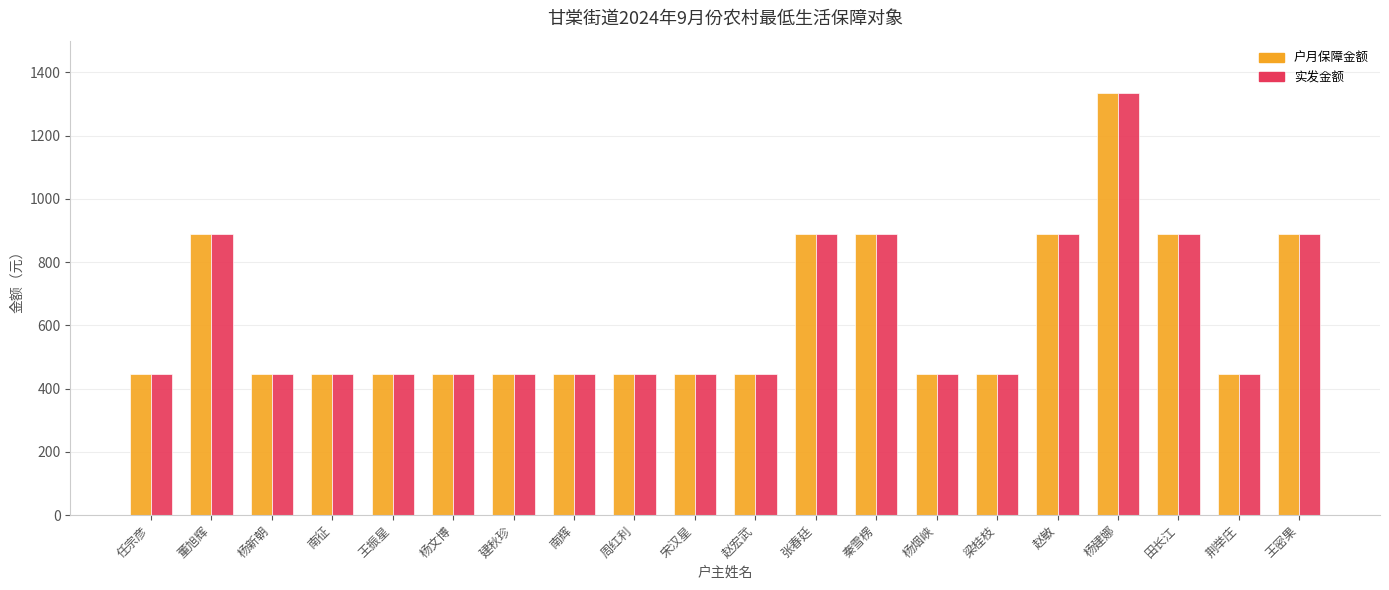

The 实发金额 series shows 1576 at 董旭辉. True or false?

False